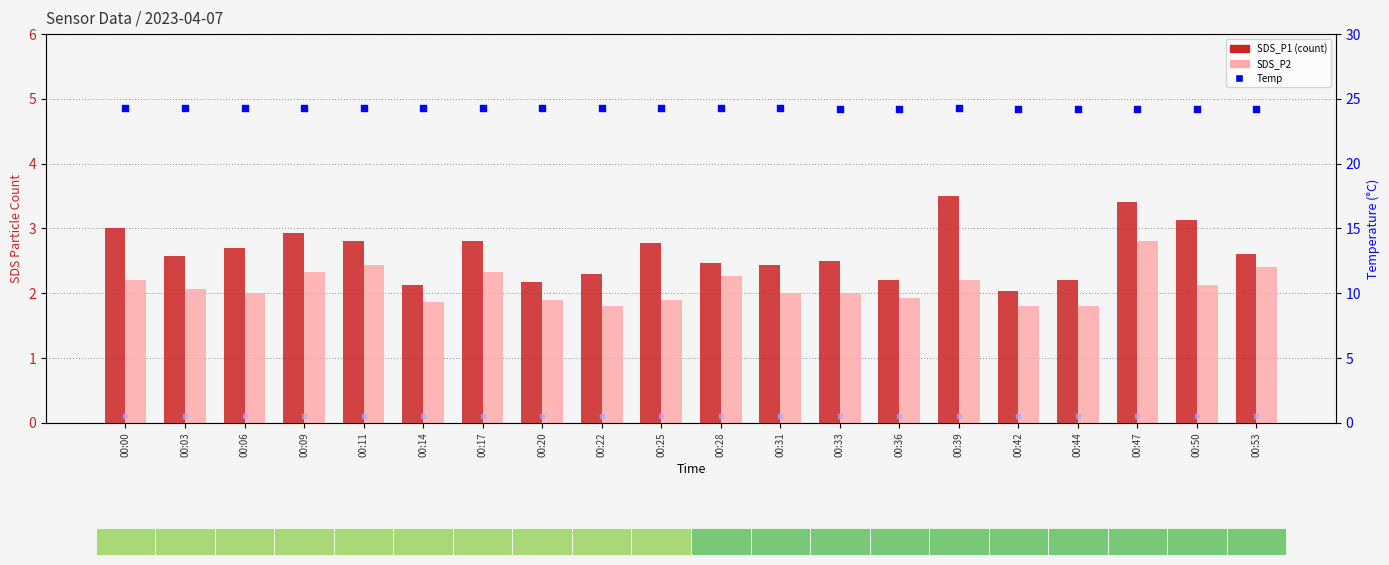

Is the value of SDS_P2 at 00:31 greater than the value of SDS_P1 at 00:09?

No